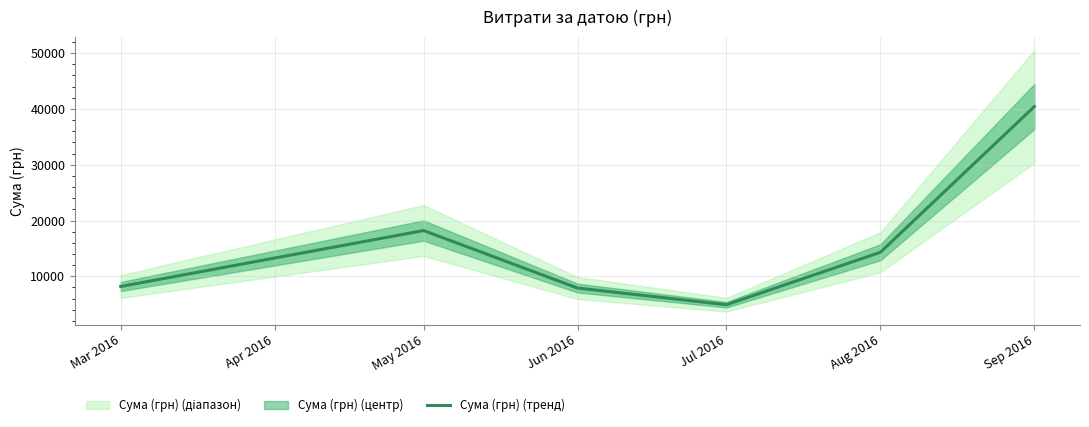

How many points are lower than both their immediate neighbors (excluding endpoints)?

1